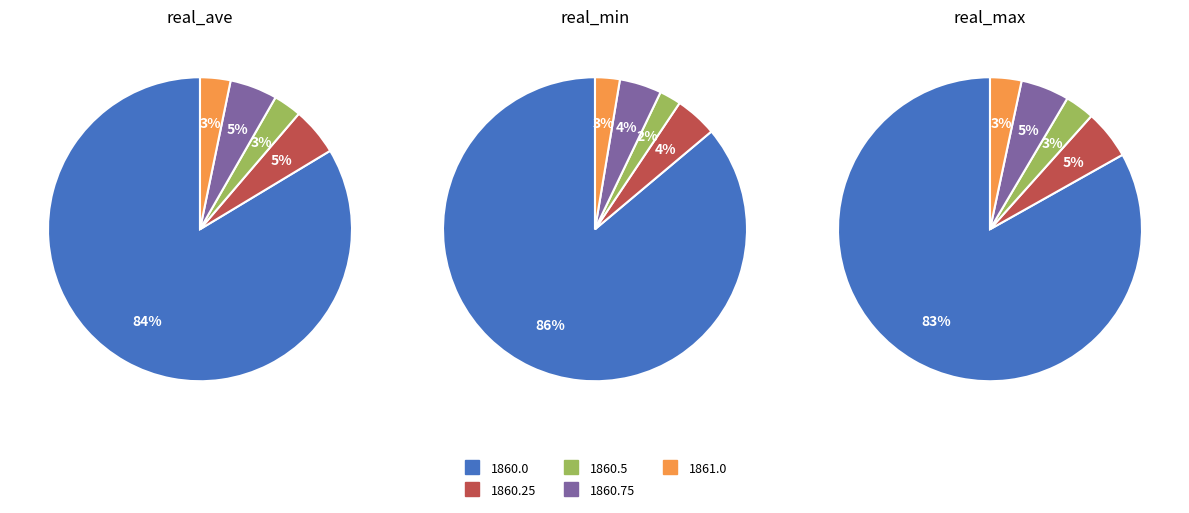

Which category has the smallest portion of the pie?

1860.5